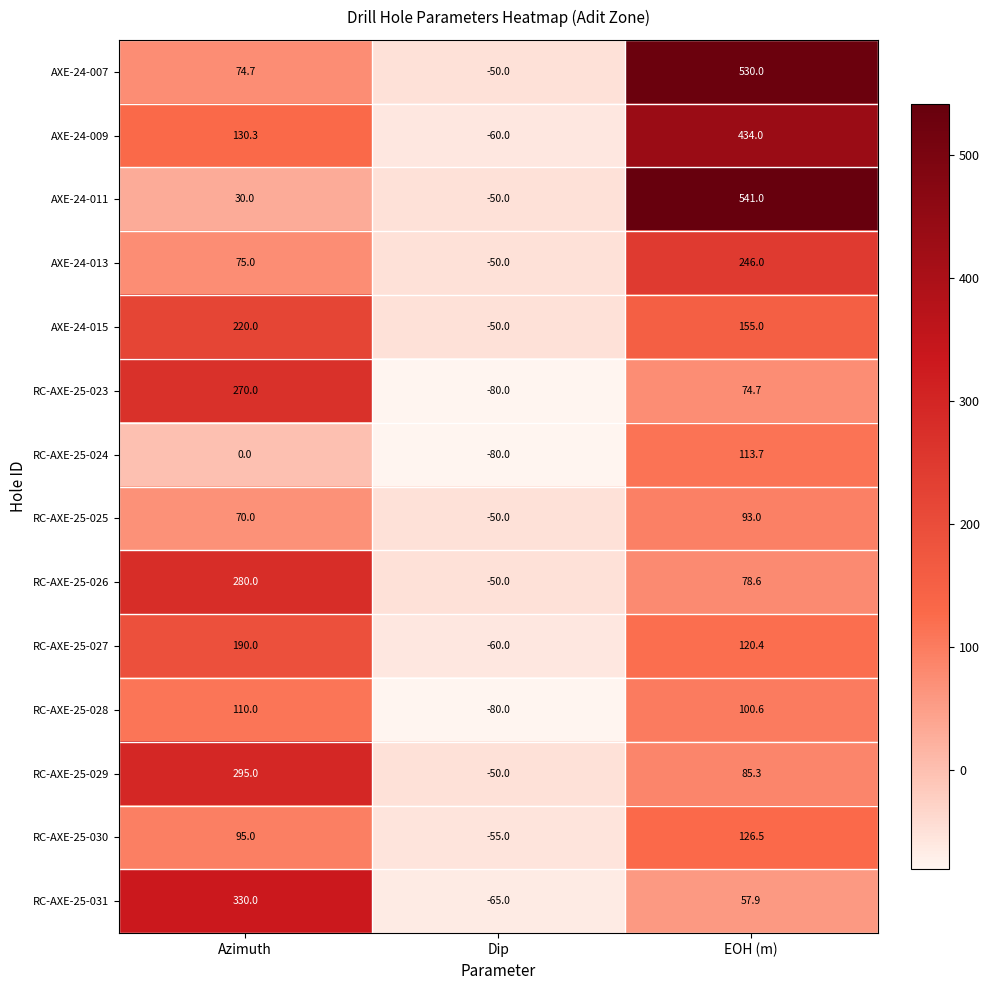

What is the maximum value shown in the chart?

541.0